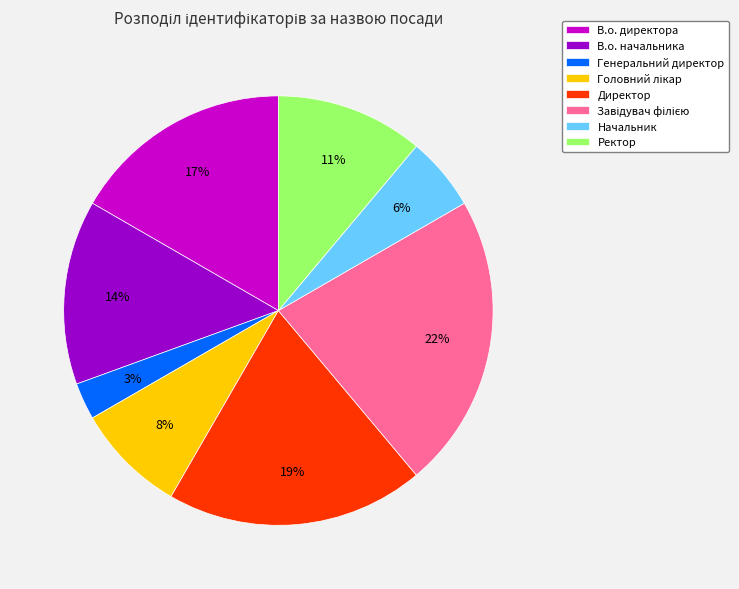

Does Ректор represent more than half of the total?

No